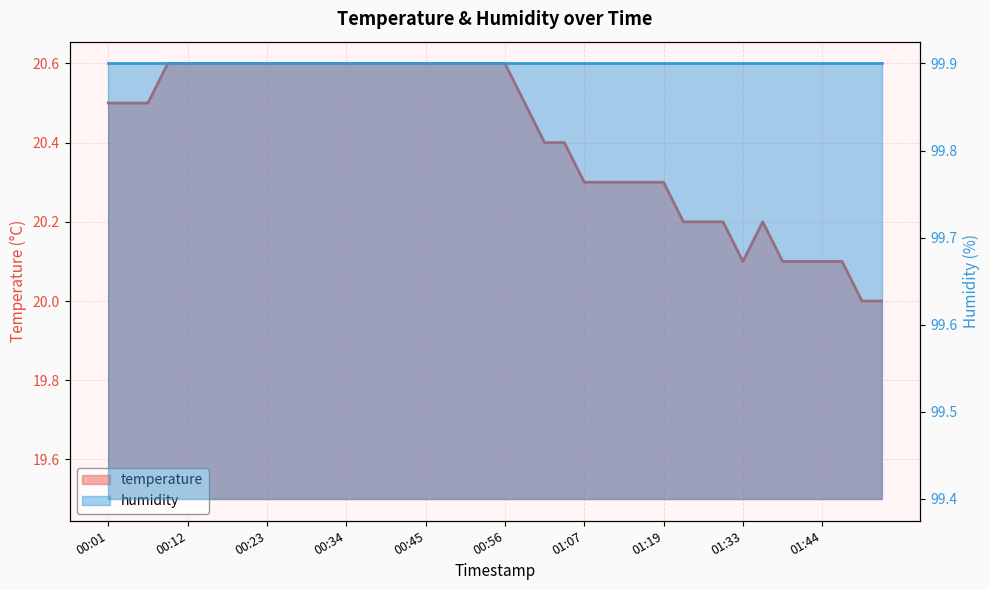

Reading left to right, list all the values displayed in this chart.

20.5	20.5	20.5	20.6	20.6	20.6	20.6	20.6	20.6	20.6	20.6	20.6	20.6	20.6	20.6	20.6	20.6	20.6	20.6	20.6	20.6	20.5	20.4	20.4	20.3	20.3	20.3	20.3	20.3	20.2	20.2	20.2	20.1	20.2	20.1	20.1	20.1	20.1	20.0	20.0